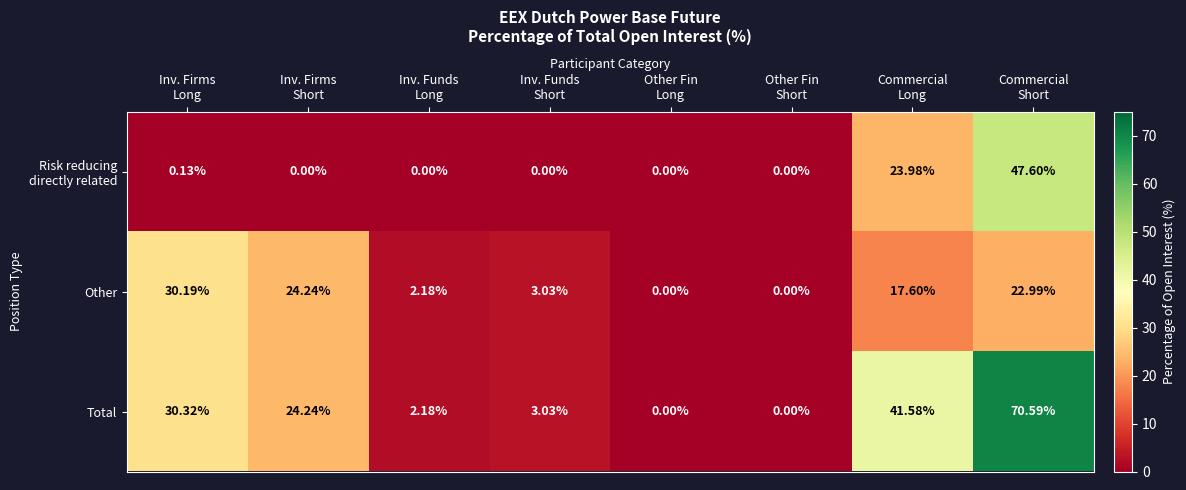

Which series has the largest range (max minus min)?

Total